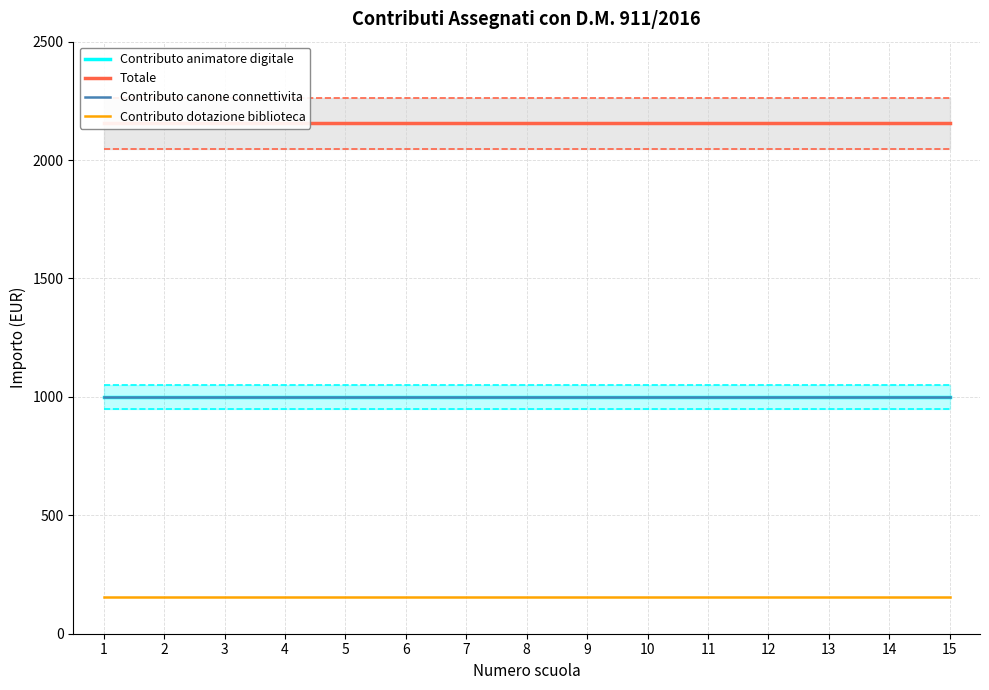

Reading left to right, what are all the values shown in this chart?

Contributo animatore digitale: 1000.0	1000.0	1000.0	1000.0	1000.0	1000.0	1000.0	1000.0	1000.0	1000.0	1000.0	1000.0	1000.0	1000.0	1000.0
Totale: 2154.7	2154.7	2154.7	2154.7	2154.7	2154.7	2154.7	2154.7	2154.7	2154.7	2154.7	2154.7	2154.7	2154.7	2154.7
Contributo canone connettivita: 1000.0	1000.0	1000.0	1000.0	1000.0	1000.0	1000.0	1000.0	1000.0	1000.0	1000.0	1000.0	1000.0	1000.0	1000.0
Contributo dotazione biblioteca: 154.7	154.7	154.7	154.7	154.7	154.7	154.7	154.7	154.7	154.7	154.7	154.7	154.7	154.7	154.7